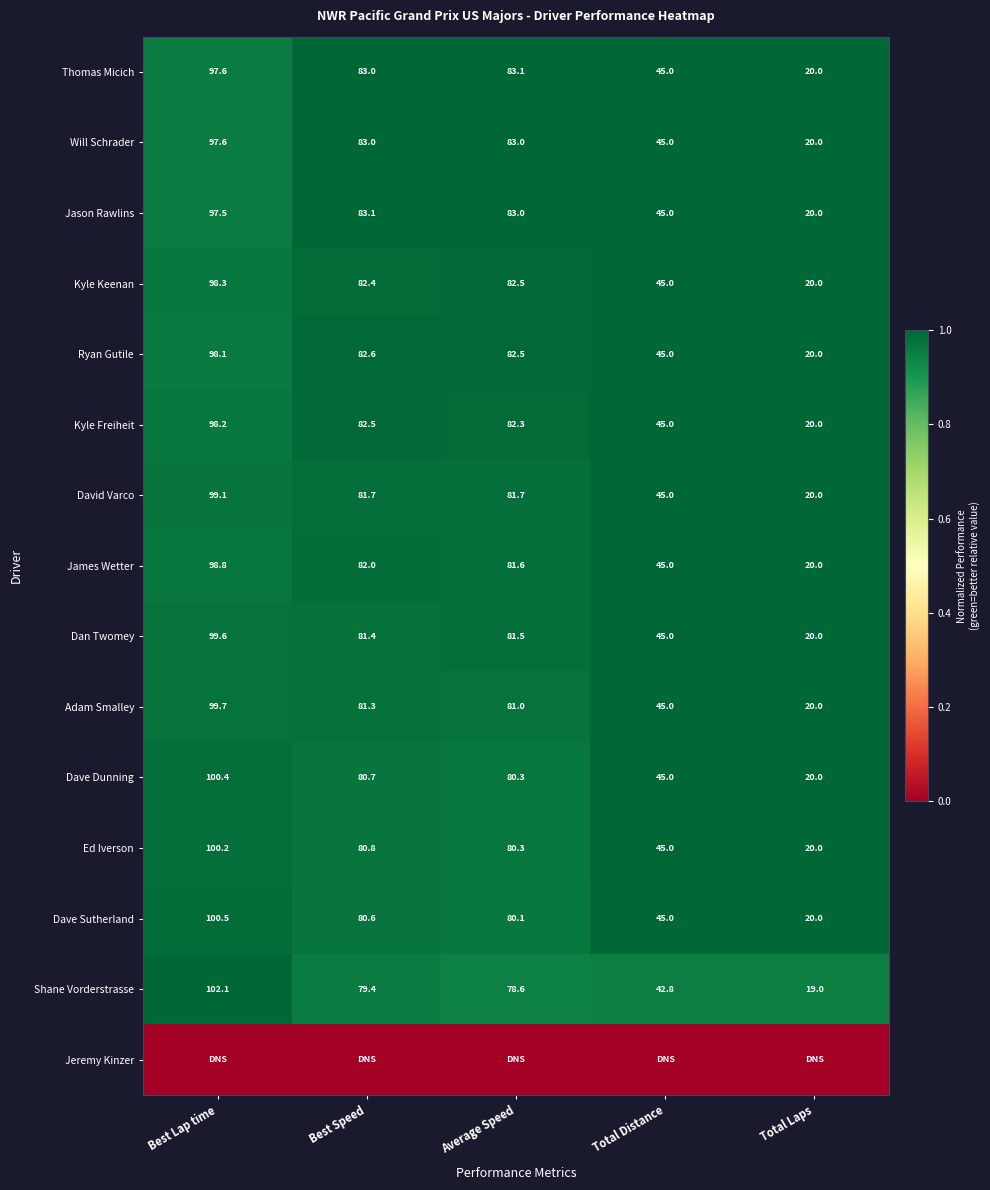

Is the value of Dave Sutherland at Average Speed greater than the value of Will Schrader at Total Distance?

Yes